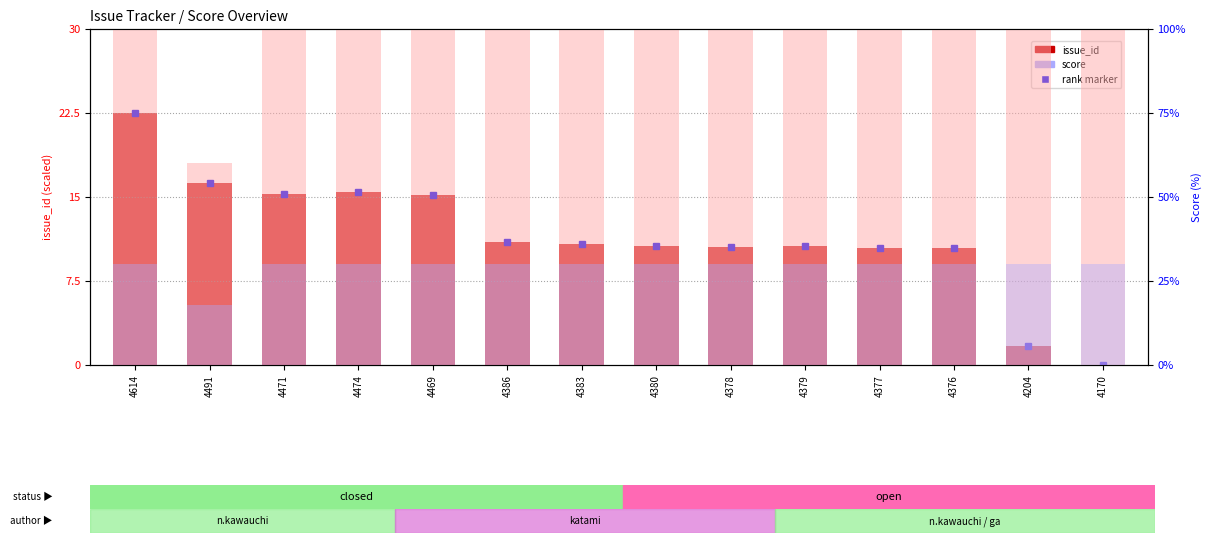

Which category has the highest value in the score series?

4614